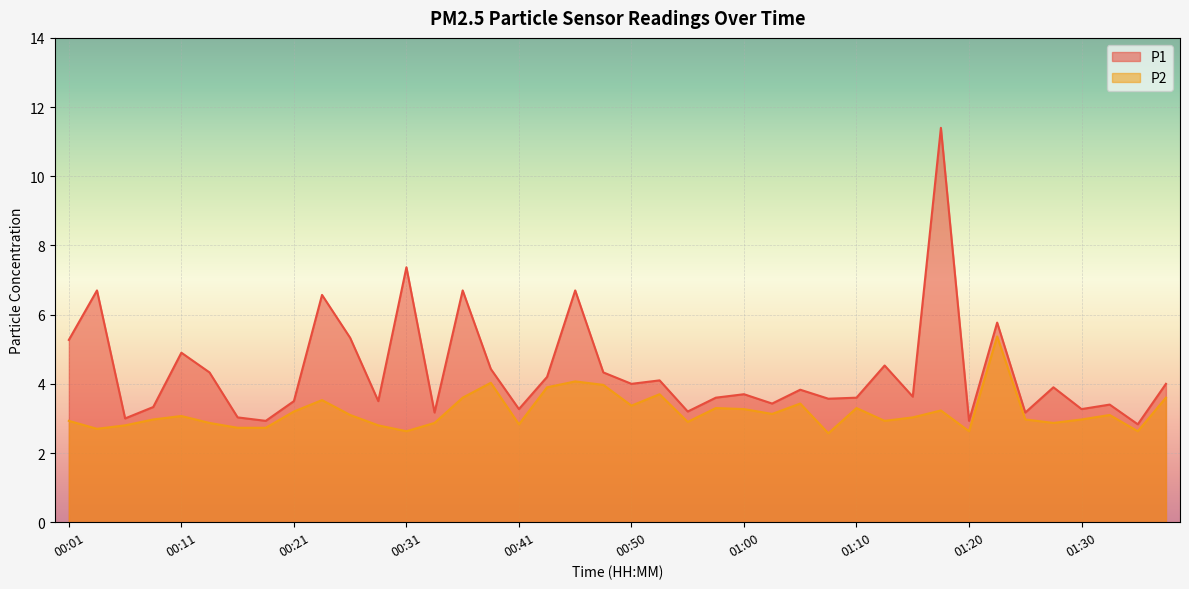

What is the value of the P2 point at the 20th from the left?

4.0